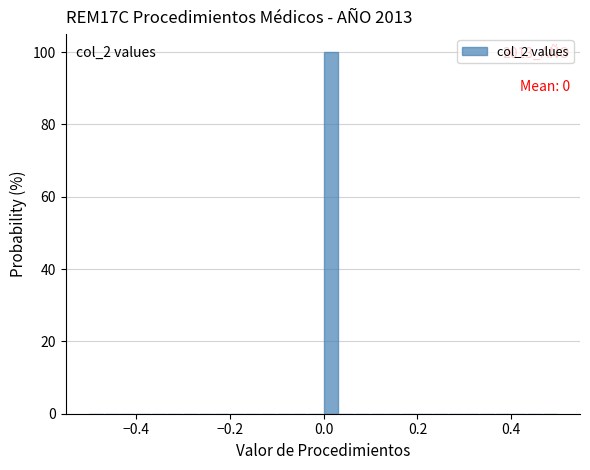

Around what value on the x-axis is the tallest bar? Give the approximate position of its centre, as read against the axis.

0.02